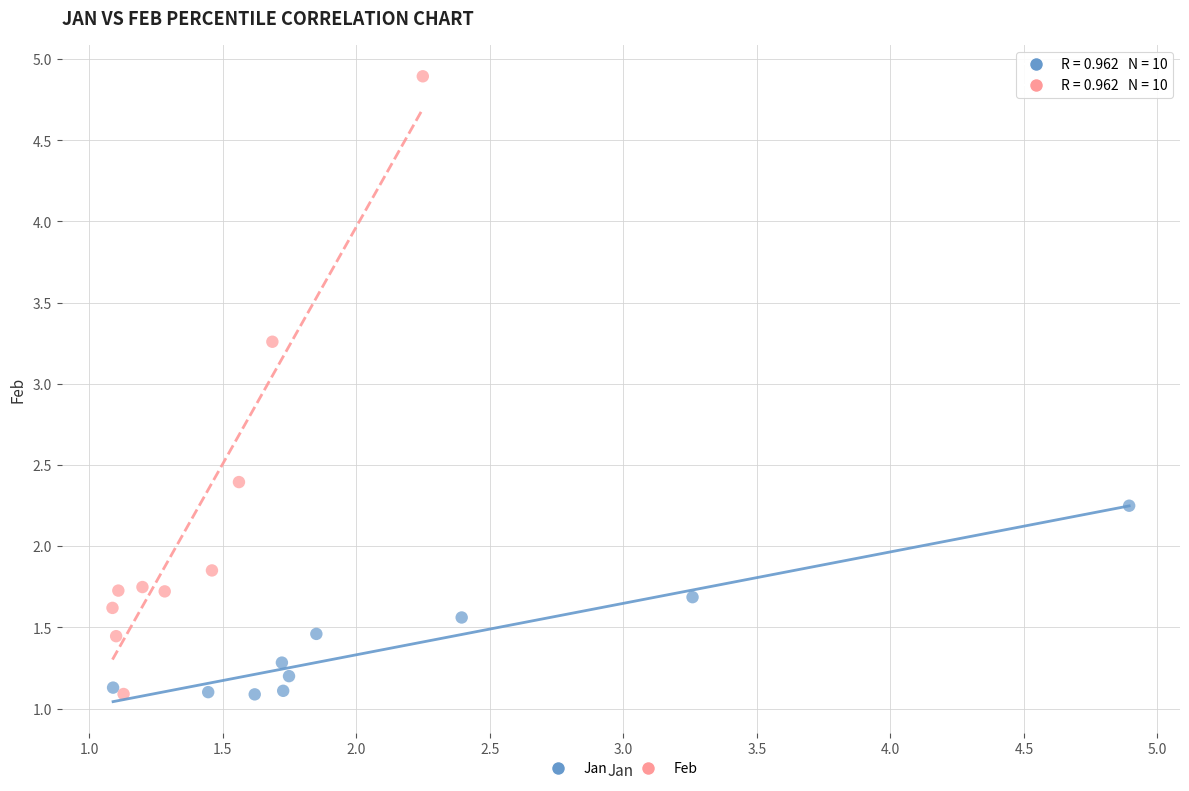

Which series has the widest spread of Y values?

Feb